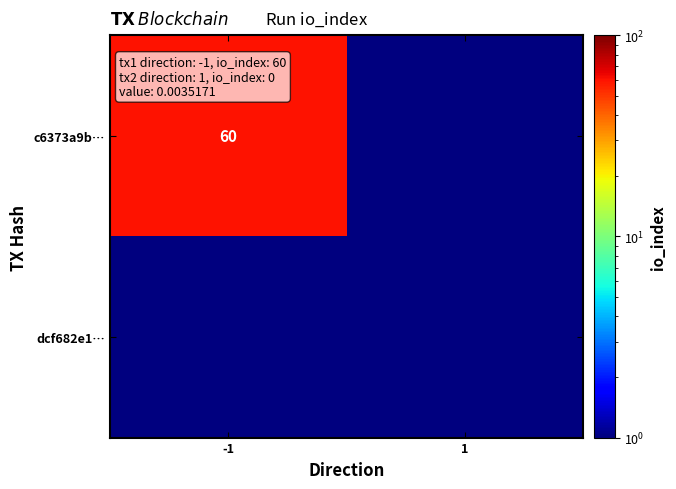

At how many categories does at least one series exceed 3?

1